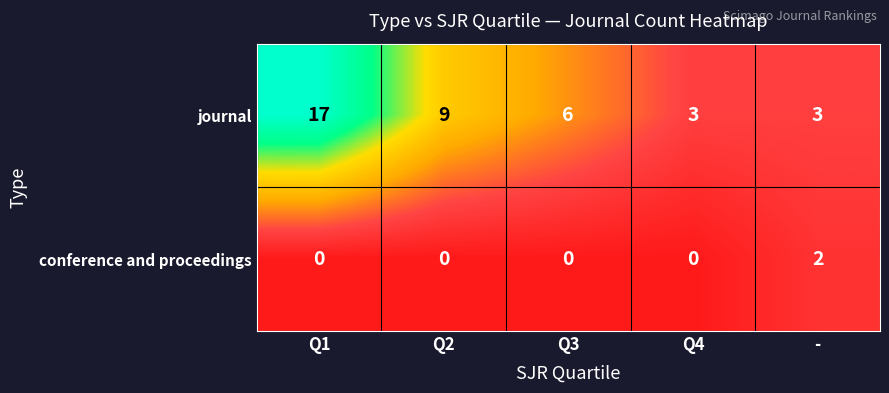

Between Q2 and -, which series saw the biggest shift?

journal